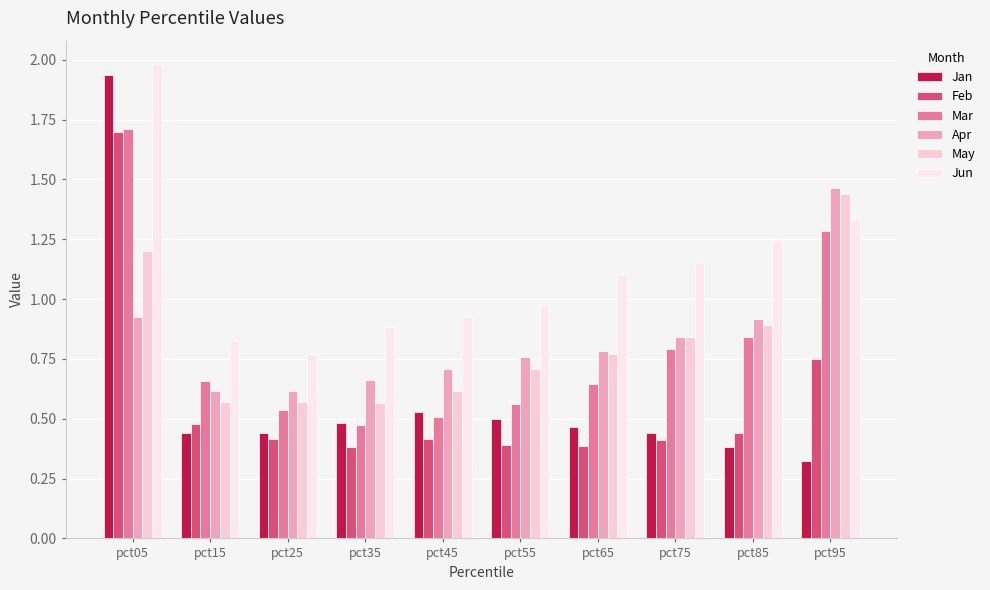

True or false: Jun has a value of 0.6 at pct65.

False